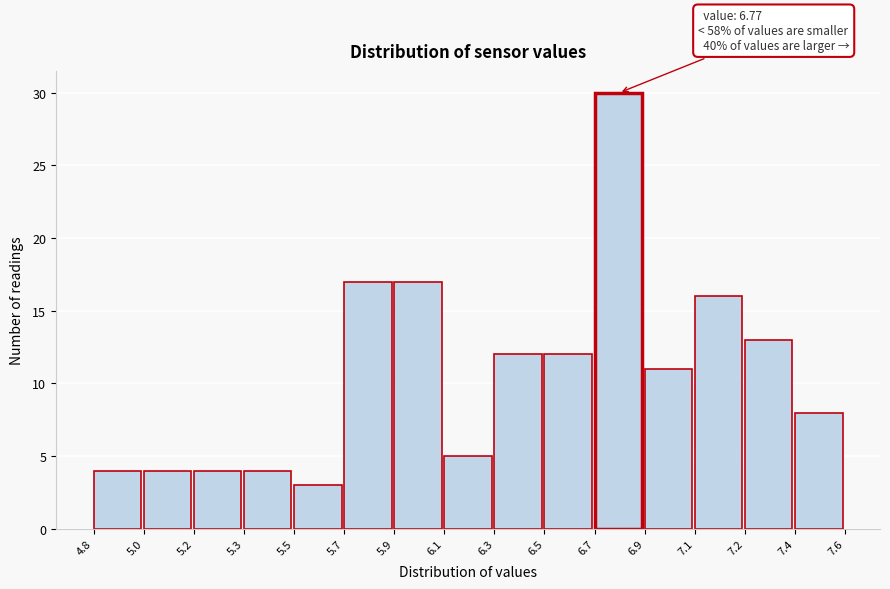

Reading left to right, list all the values displayed in this chart.

4	4	4	4	3	17	17	5	12	12	30	11	16	13	8